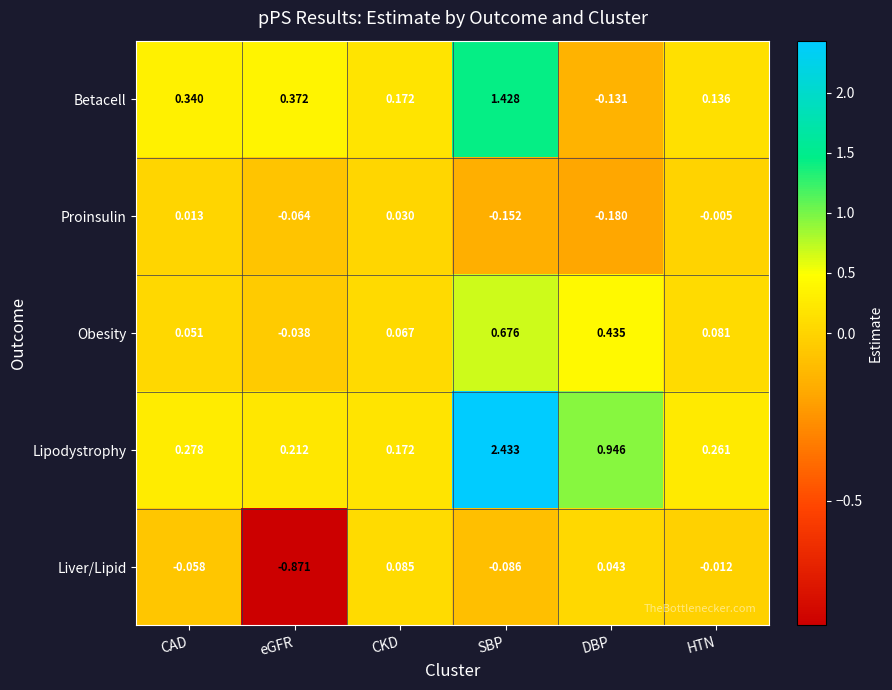

Which series has the widest spread of values?

Lipodystrophy